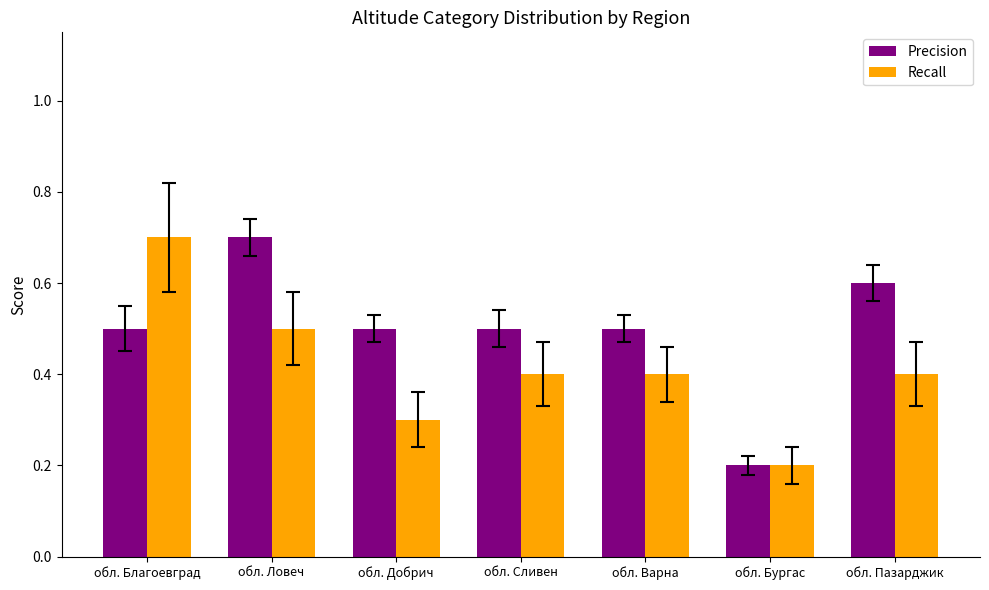

At how many categories does at least one series exceed 0?

7